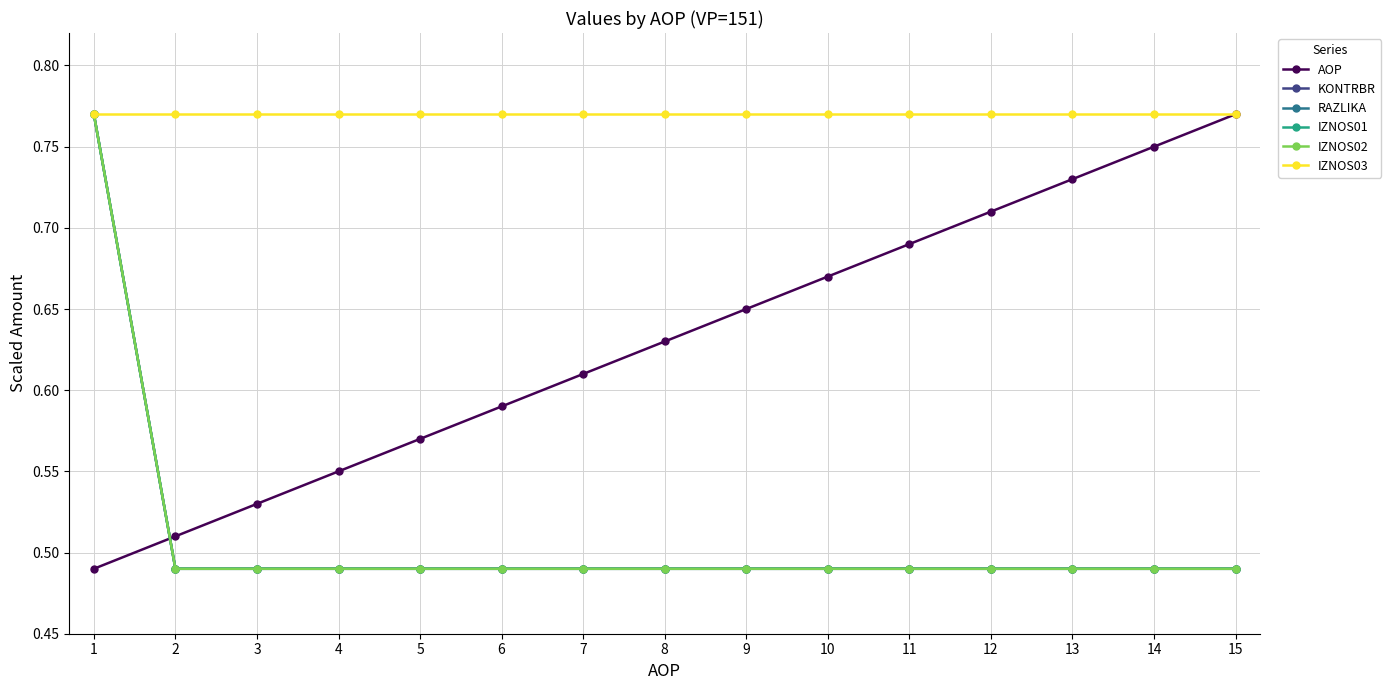

List the series in order of their peak value, lowest first.

AOP, KONTRBR, RAZLIKA, IZNOS01, IZNOS02, IZNOS03